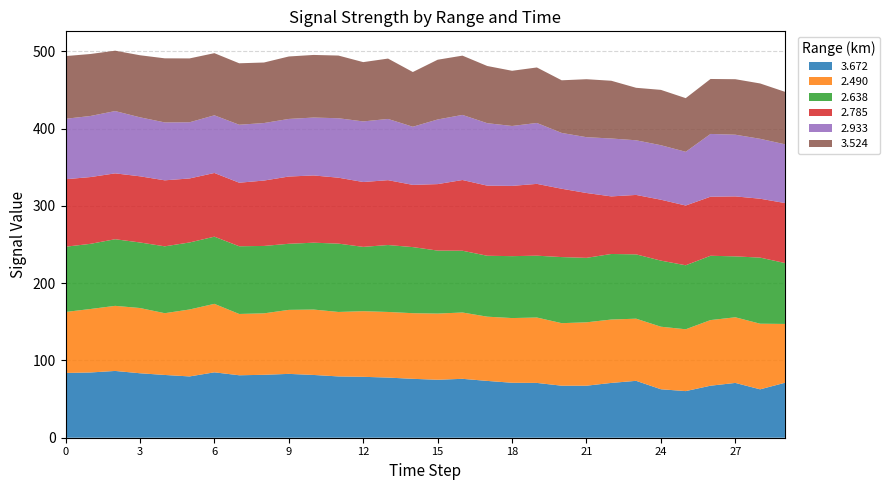

What is the maximum value for 3.672?

86.4